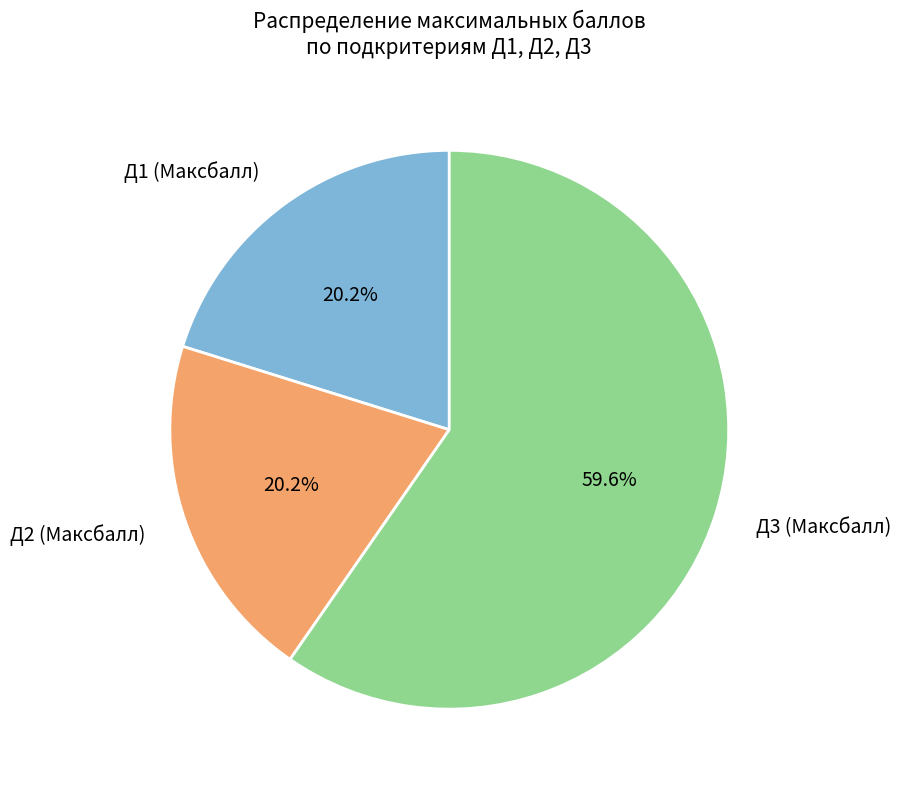

Is there any slice that represents more than half of the pie?

Yes